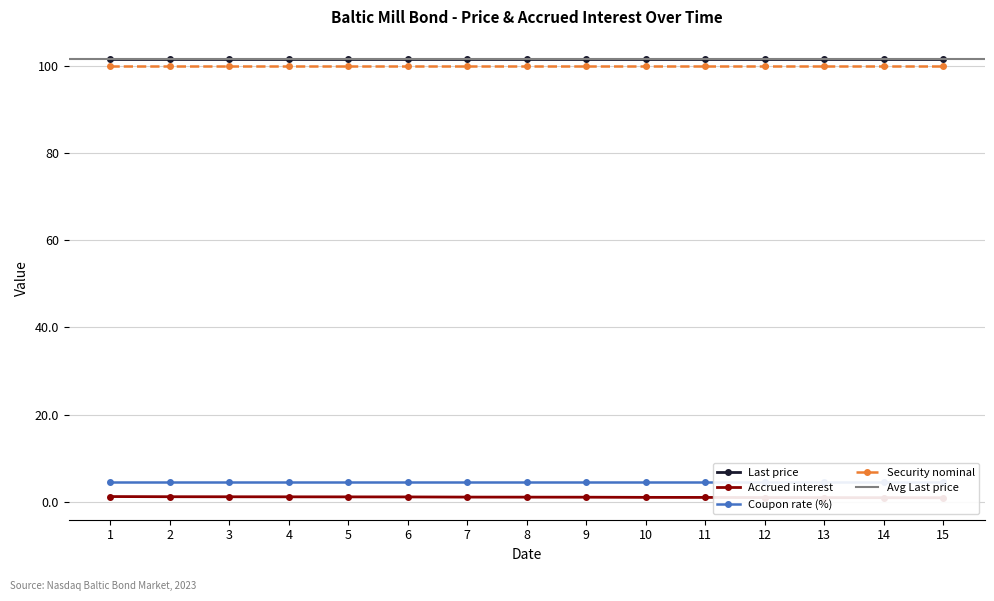

The value of Security nominal at 14 is 100.0. True or false?

True